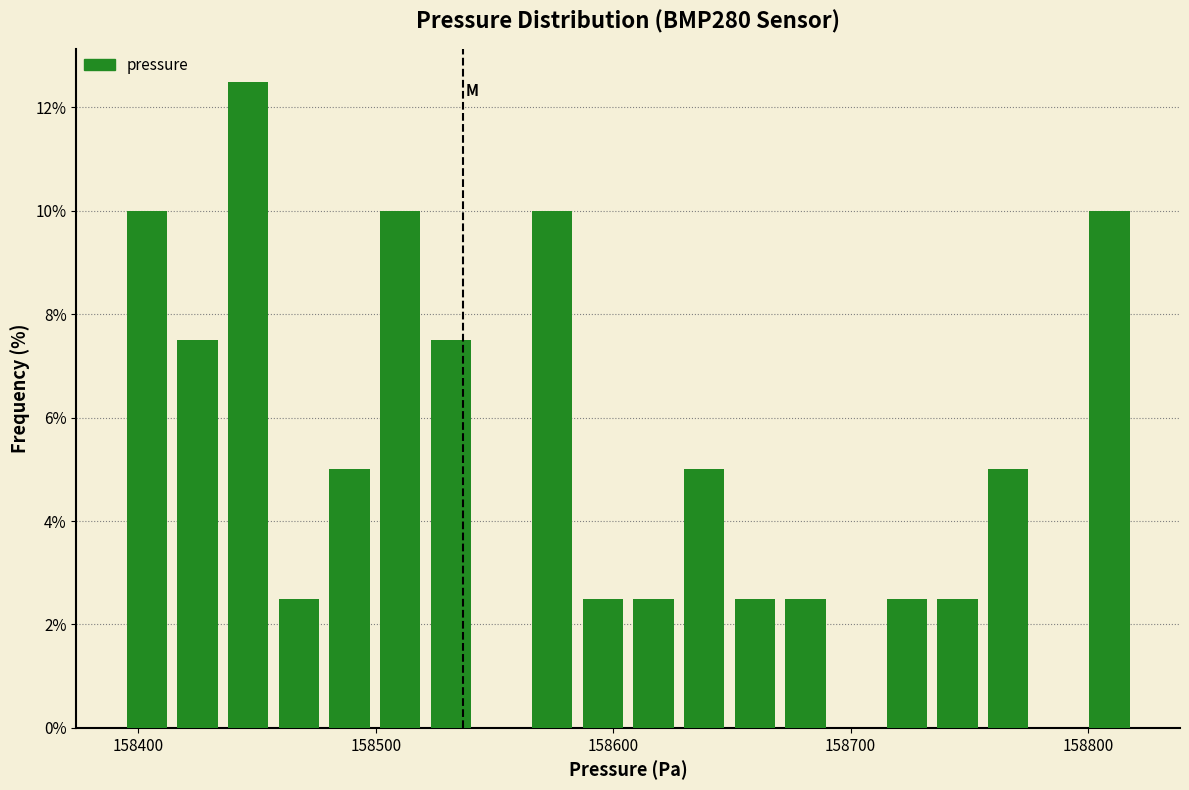

Read against the x-axis, roughly where is the centre of the tallest bar?

158450